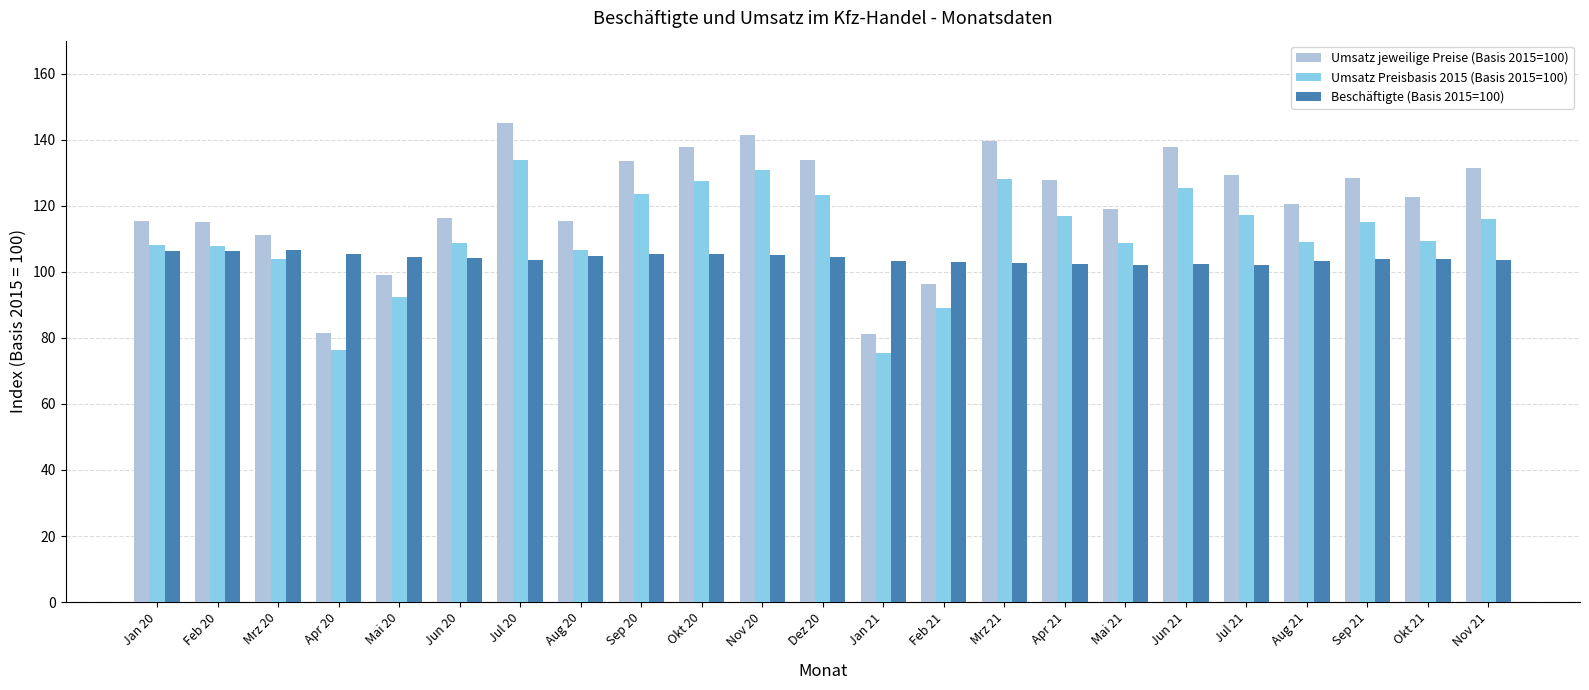

Which category has the highest value in the Umsatz Preisbasis 2015 (Basis 2015=100) series?

Jul 20